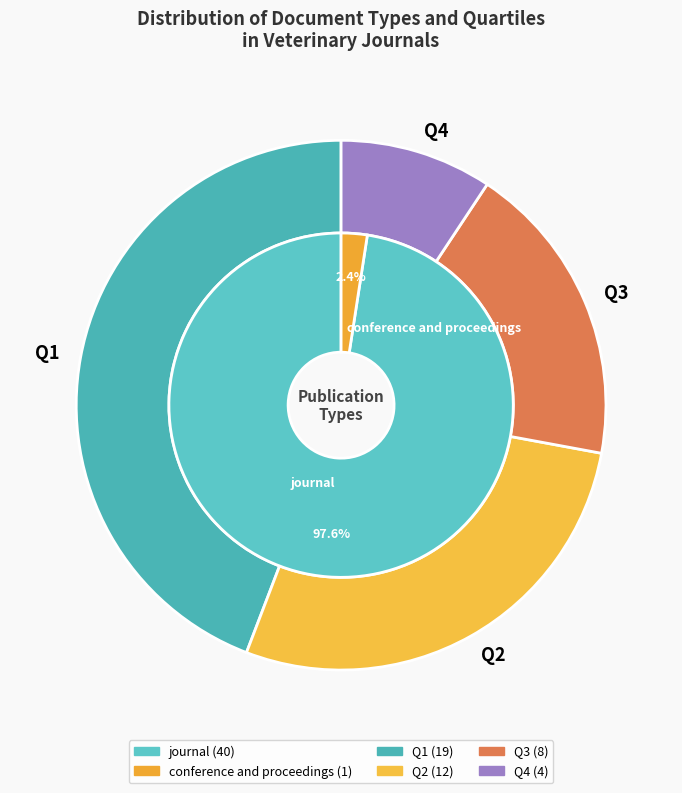

How many segments does this pie chart have?

2